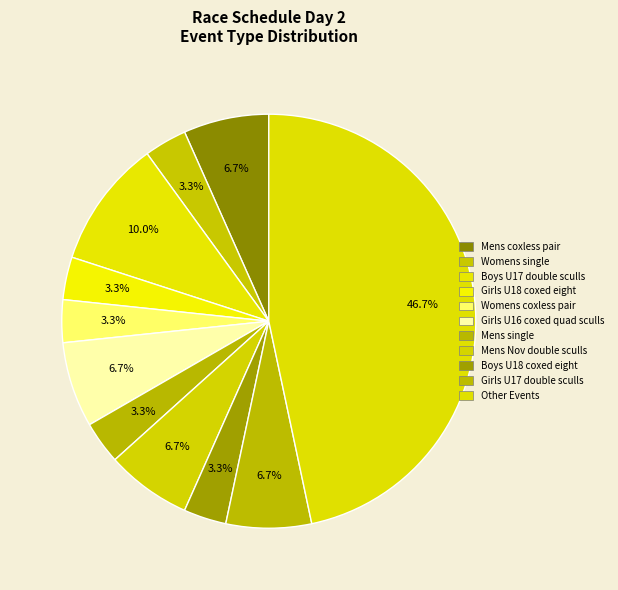

How many slices are in this pie chart?

11